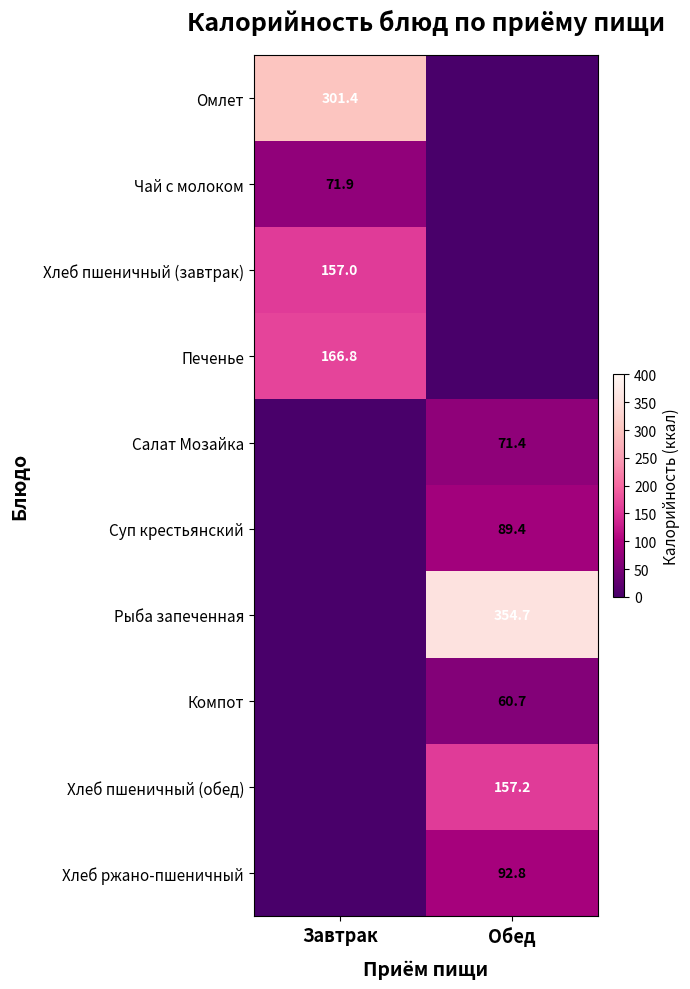

Between Завтрак and Обед, which is larger?

Завтрак